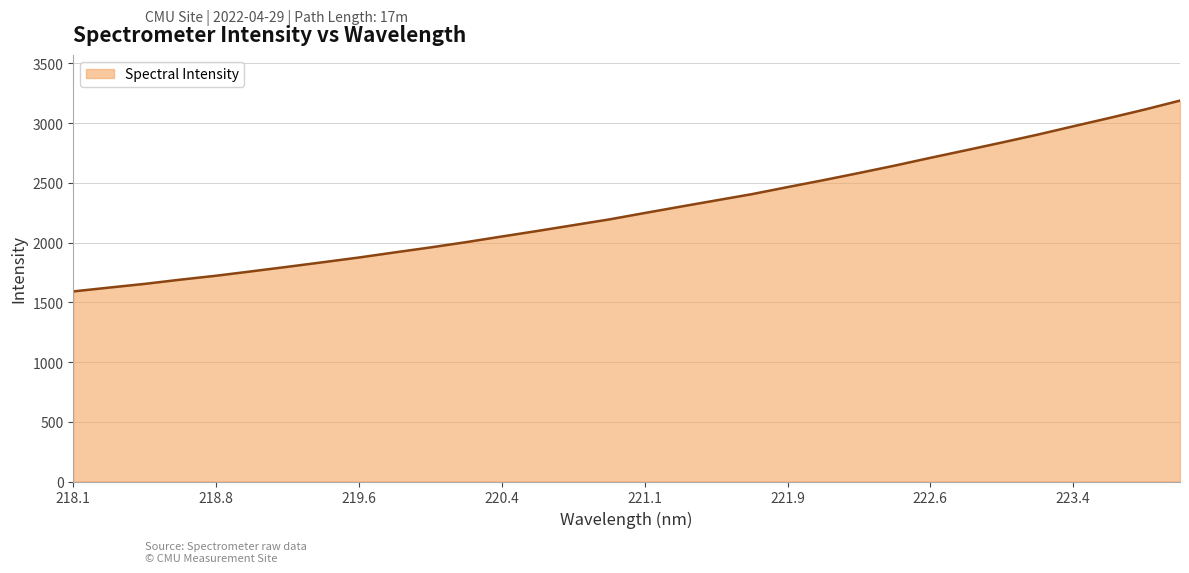

True or false: there are more than 2 points higher than both neighbors.

False